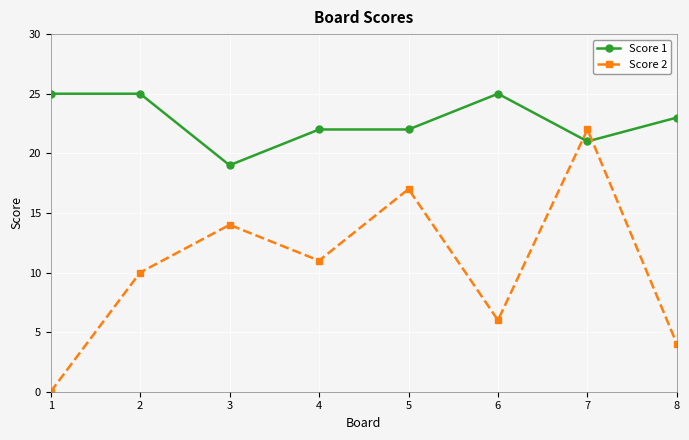

What is the difference between the maximum and second lowest values in the Score 2 series?

18